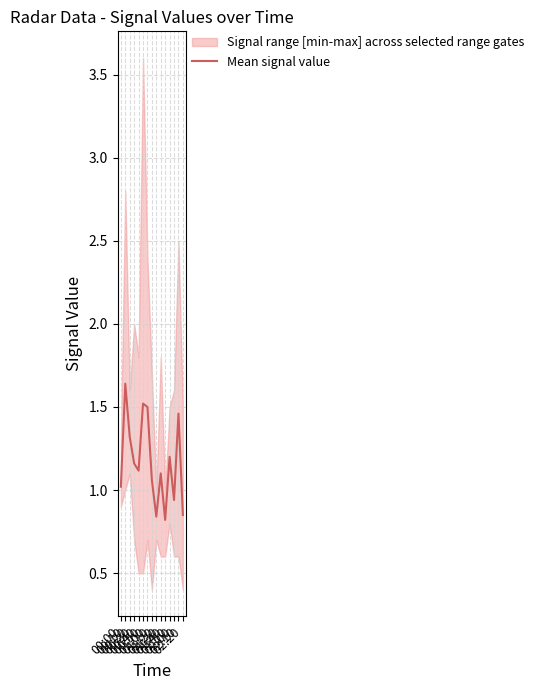

Which label corresponds to the largest value in the chart?

00:10